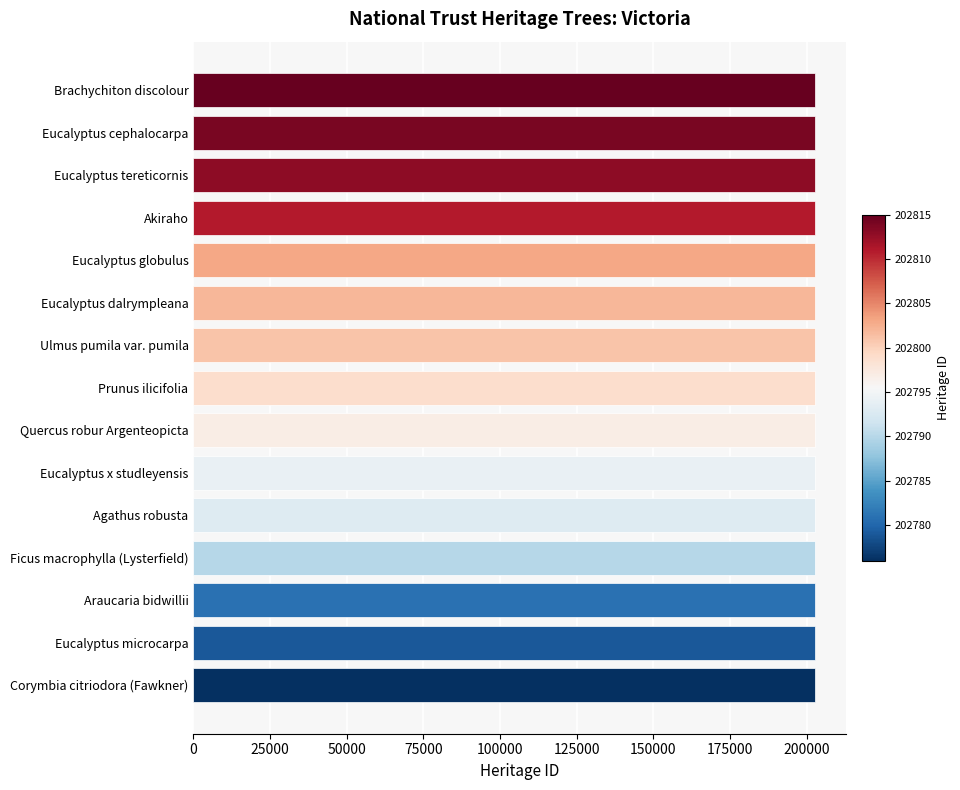

True or false: the data shows 202802 at Eucalyptus dalrympleana.

True